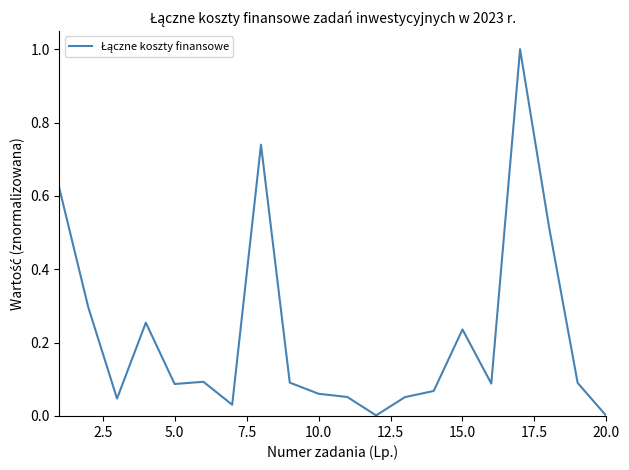

What is the difference between the maximum and minimum values?

1.0